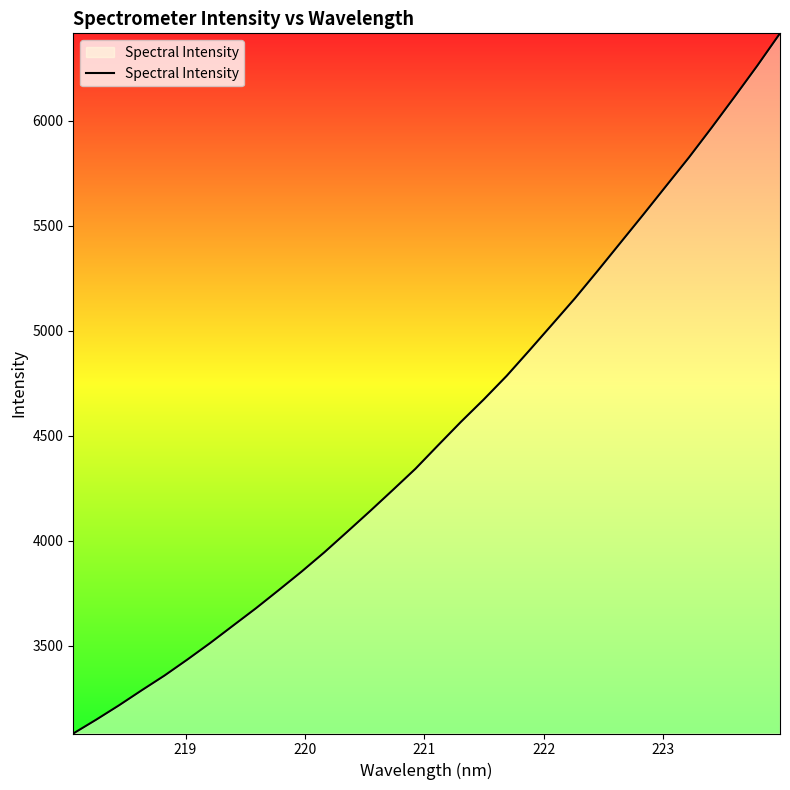

What is the greatest value displayed?

6416.4